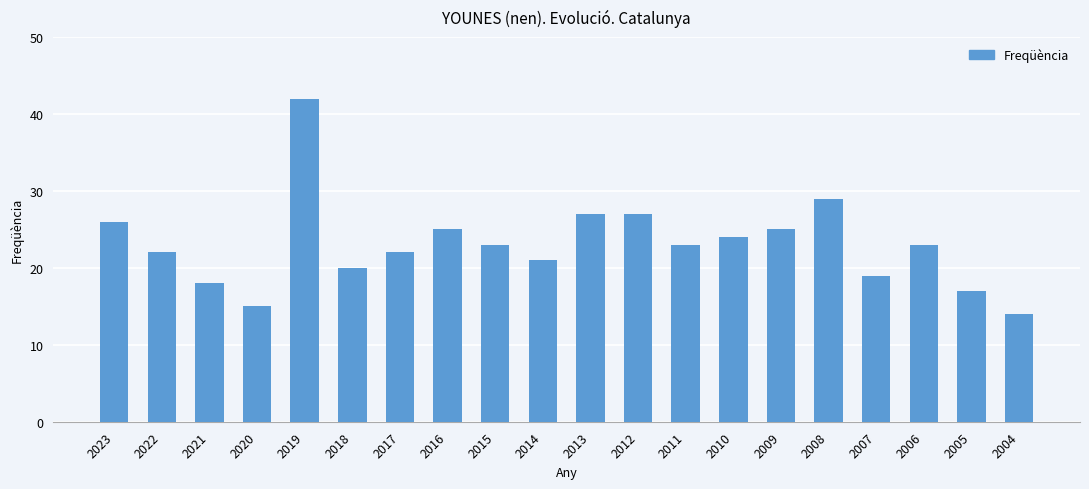

Are the bars horizontal?

No